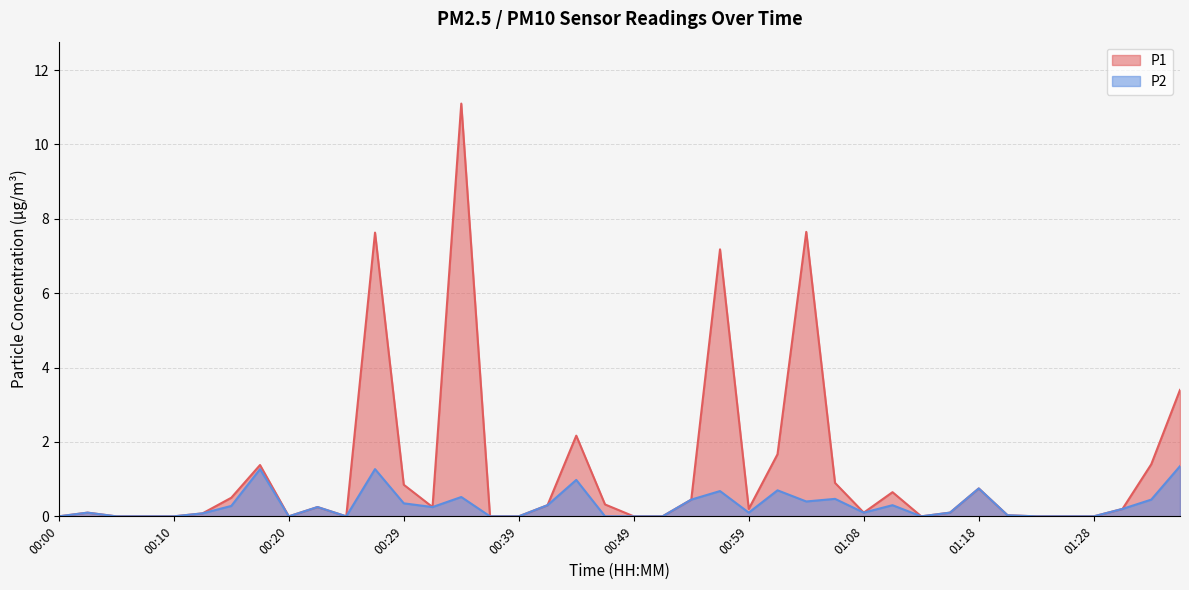

What are all the series names shown in the legend?

P1, P2